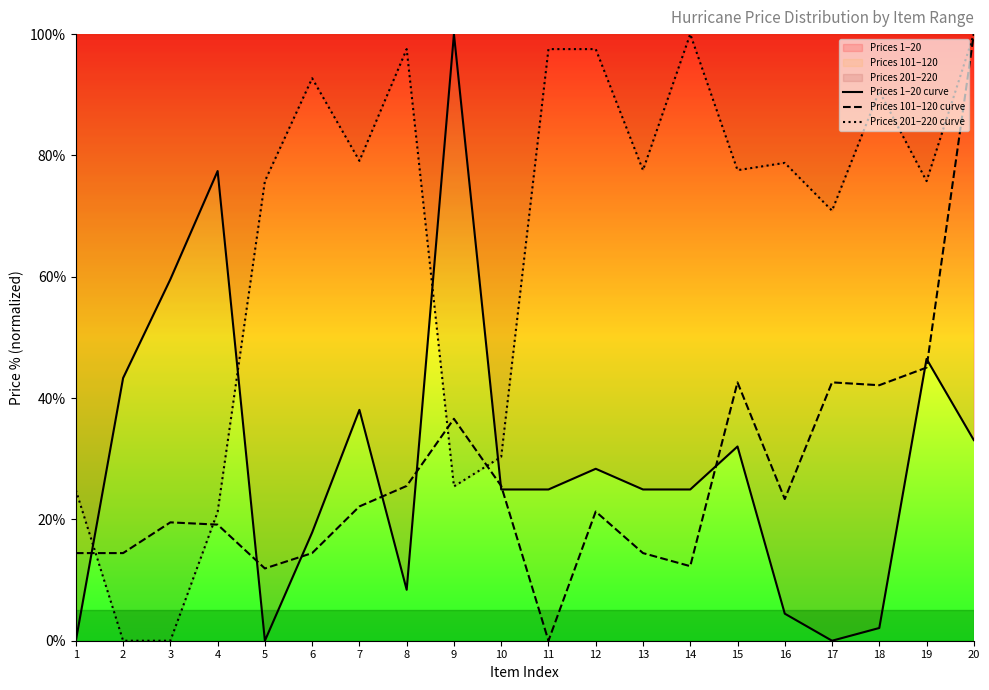

True or false: Prices 1–20 curve has more than 1 interior local peaks.

True